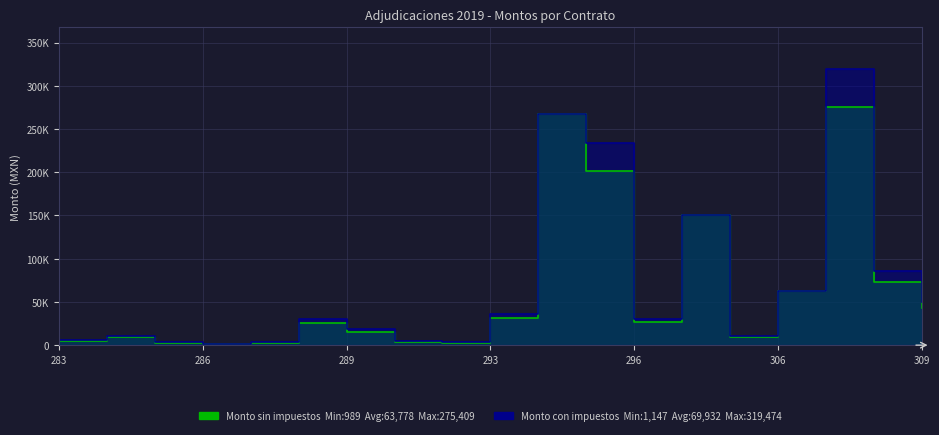

How many interior local peaks does the Monto sin impuestos series have?

5